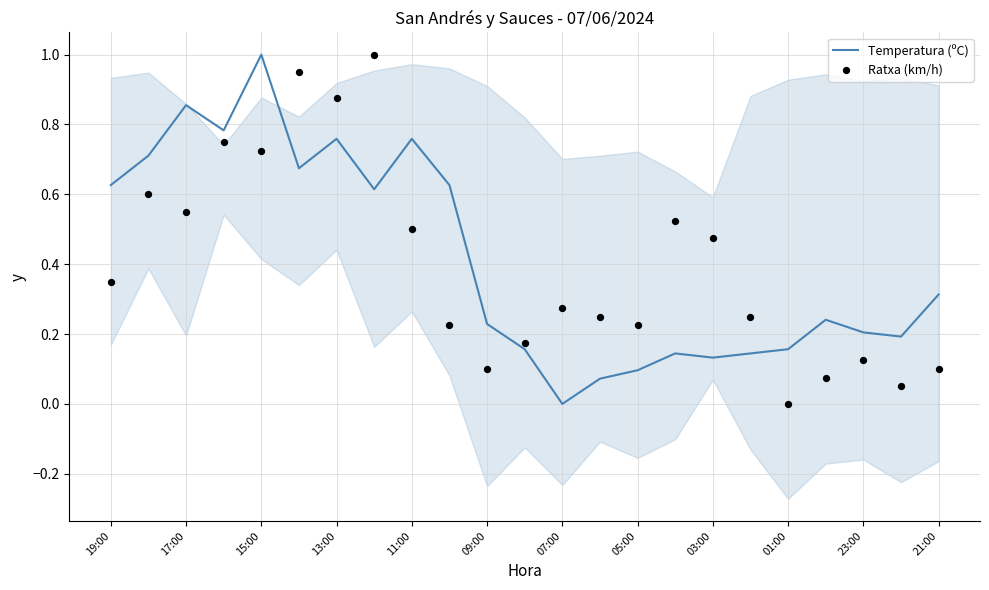

Which series contains the highest Y value?

Temperatura (ºC)